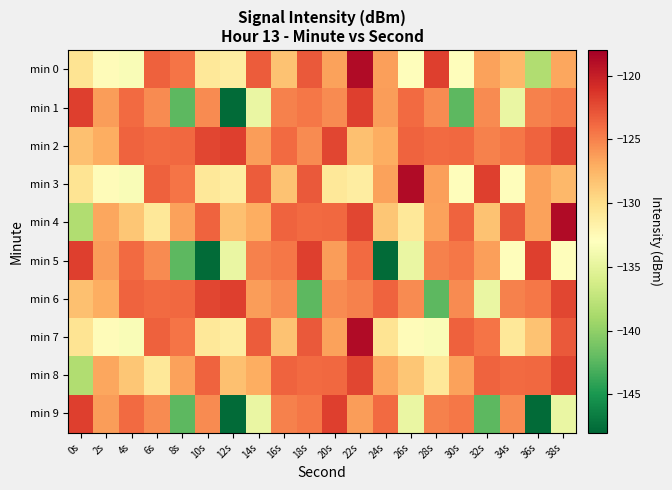

Reading left to right, list all the values displayed in this chart.

min 0: 0s=-130.4	2s=-132.7	4s=-133.4	6s=-123.5	8s=-124.4	10s=-130.8	12s=-131.3	14s=-123.2	16s=-128.2	18s=-123.1	20s=-126.5	22s=-118.7	24s=-126.4	26s=-132.9	28s=-121.8	30s=-132.9	32s=-126.4	34s=-127.6	36s=-138.4	38s=-126.8
min 1: 0s=-121.8	2s=-126.2	4s=-124.0	6s=-125.5	8s=-142.3	10s=-125.5	12s=-147.7	14s=-134.6	16s=-124.9	18s=-124.5	20s=-125.5	22s=-121.8	24s=-126.2	26s=-124.0	28s=-125.5	30s=-142.3	32s=-125.5	34s=-134.6	36s=-124.9	38s=-124.5
min 2: 0s=-128.1	2s=-127.1	4s=-123.6	6s=-124.0	8s=-123.8	10s=-122.1	12s=-121.8	14s=-126.2	16s=-124.0	18s=-125.5	20s=-122.1	22s=-128.1	24s=-127.1	26s=-123.6	28s=-124.0	30s=-123.8	32s=-124.9	34s=-124.5	36s=-123.6	38s=-122.1
min 3: 0s=-130.4	2s=-132.7	4s=-133.4	6s=-123.5	8s=-124.4	10s=-130.8	12s=-131.3	14s=-123.2	16s=-128.2	18s=-123.1	20s=-130.8	22s=-131.3	24s=-126.5	26s=-118.7	28s=-126.4	30s=-132.9	32s=-121.8	34s=-132.9	36s=-126.4	38s=-127.6
min 4: 0s=-138.4	2s=-126.8	4s=-128.5	6s=-130.8	8s=-126.5	10s=-123.6	12s=-128.1	14s=-127.1	16s=-123.6	18s=-124.0	20s=-123.8	22s=-122.1	24s=-128.5	26s=-130.8	28s=-126.5	30s=-123.6	32s=-128.2	34s=-123.1	36s=-126.5	38s=-118.7
min 5: 0s=-121.8	2s=-126.2	4s=-124.0	6s=-125.5	8s=-142.3	10s=-147.7	12s=-134.6	14s=-124.9	16s=-124.5	18s=-121.8	20s=-126.2	22s=-124.0	24s=-147.7	26s=-134.6	28s=-124.9	30s=-124.5	32s=-126.4	34s=-132.9	36s=-121.8	38s=-132.9
min 6: 0s=-128.1	2s=-127.1	4s=-123.6	6s=-124.0	8s=-123.8	10s=-122.1	12s=-121.8	14s=-126.2	16s=-125.5	18s=-142.3	20s=-125.5	22s=-124.9	24s=-123.6	26s=-125.5	28s=-142.3	30s=-125.5	32s=-134.6	34s=-124.9	36s=-124.5	38s=-122.1
min 7: 0s=-130.4	2s=-132.7	4s=-133.4	6s=-123.5	8s=-124.4	10s=-130.8	12s=-131.3	14s=-123.2	16s=-128.2	18s=-123.1	20s=-126.5	22s=-118.7	24s=-130.4	26s=-132.7	28s=-133.4	30s=-123.5	32s=-124.4	34s=-130.8	36s=-128.2	38s=-123.1
min 8: 0s=-138.4	2s=-126.8	4s=-128.5	6s=-130.8	8s=-126.5	10s=-123.6	12s=-128.1	14s=-127.1	16s=-123.6	18s=-124.0	20s=-123.8	22s=-122.1	24s=-126.8	26s=-128.5	28s=-130.8	30s=-126.5	32s=-123.6	34s=-124.0	36s=-123.8	38s=-122.1
min 9: 0s=-121.8	2s=-126.2	4s=-124.0	6s=-125.5	8s=-142.3	10s=-125.5	12s=-147.7	14s=-134.6	16s=-124.9	18s=-124.5	20s=-121.8	22s=-126.2	24s=-124.0	26s=-134.6	28s=-124.9	30s=-124.5	32s=-142.3	34s=-125.5	36s=-147.7	38s=-134.6